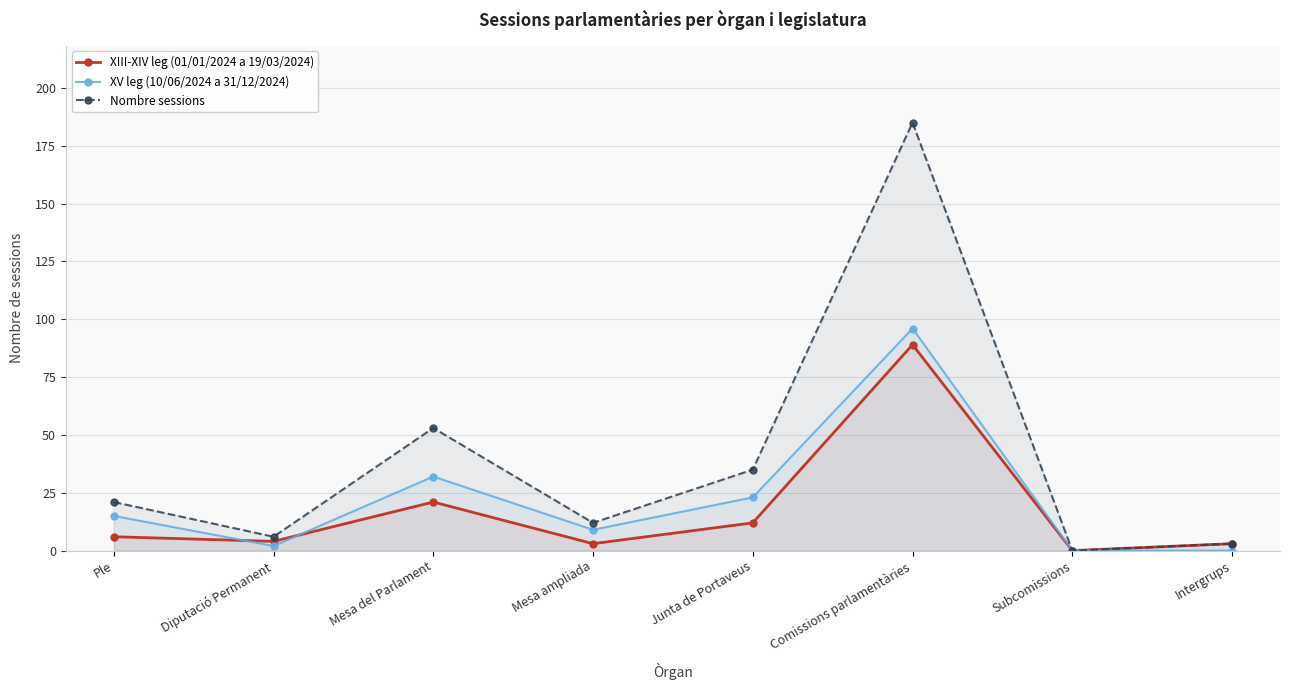

Which series has the largest total across all categories?

Nombre sessions